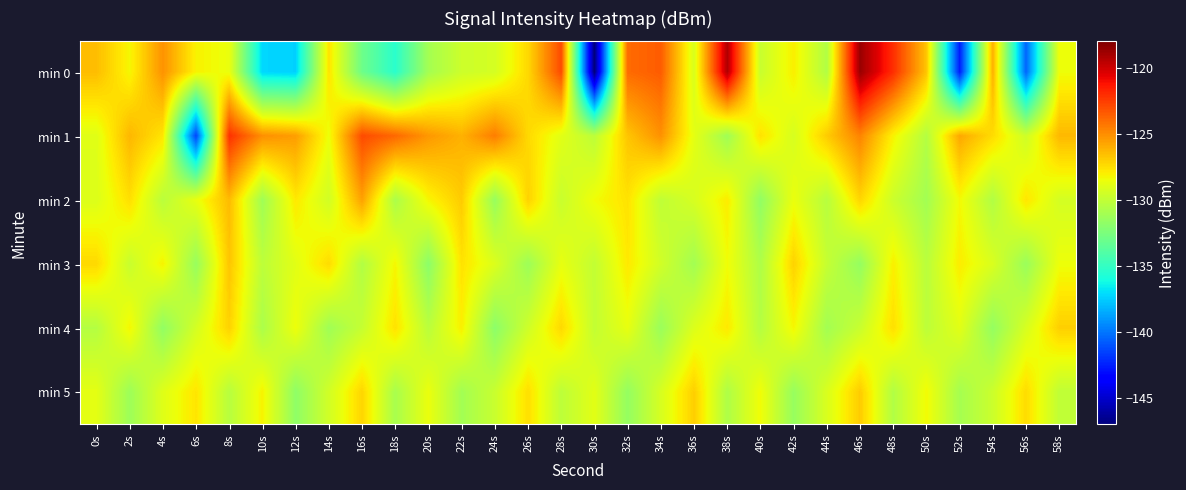

What is the difference between the highest and lowest values at 36s?

4.1